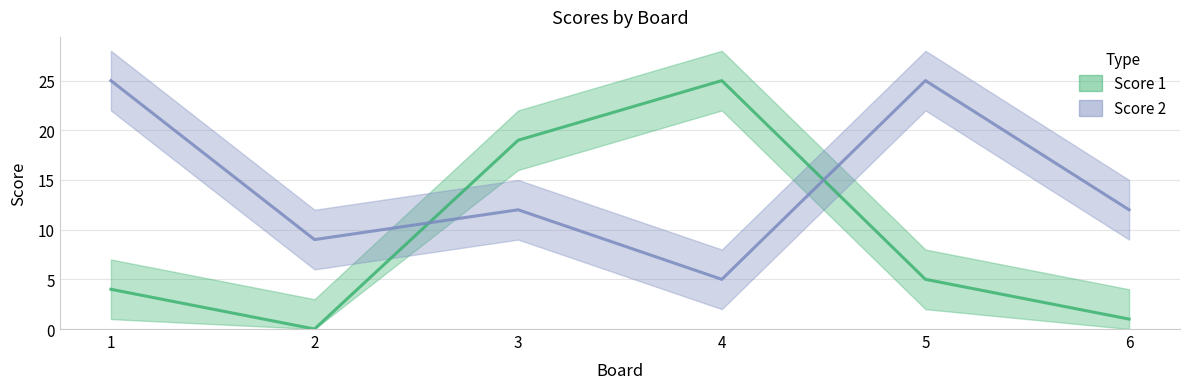

Rank the series by their maximum value, from lowest to highest.

Score 1, Score 2